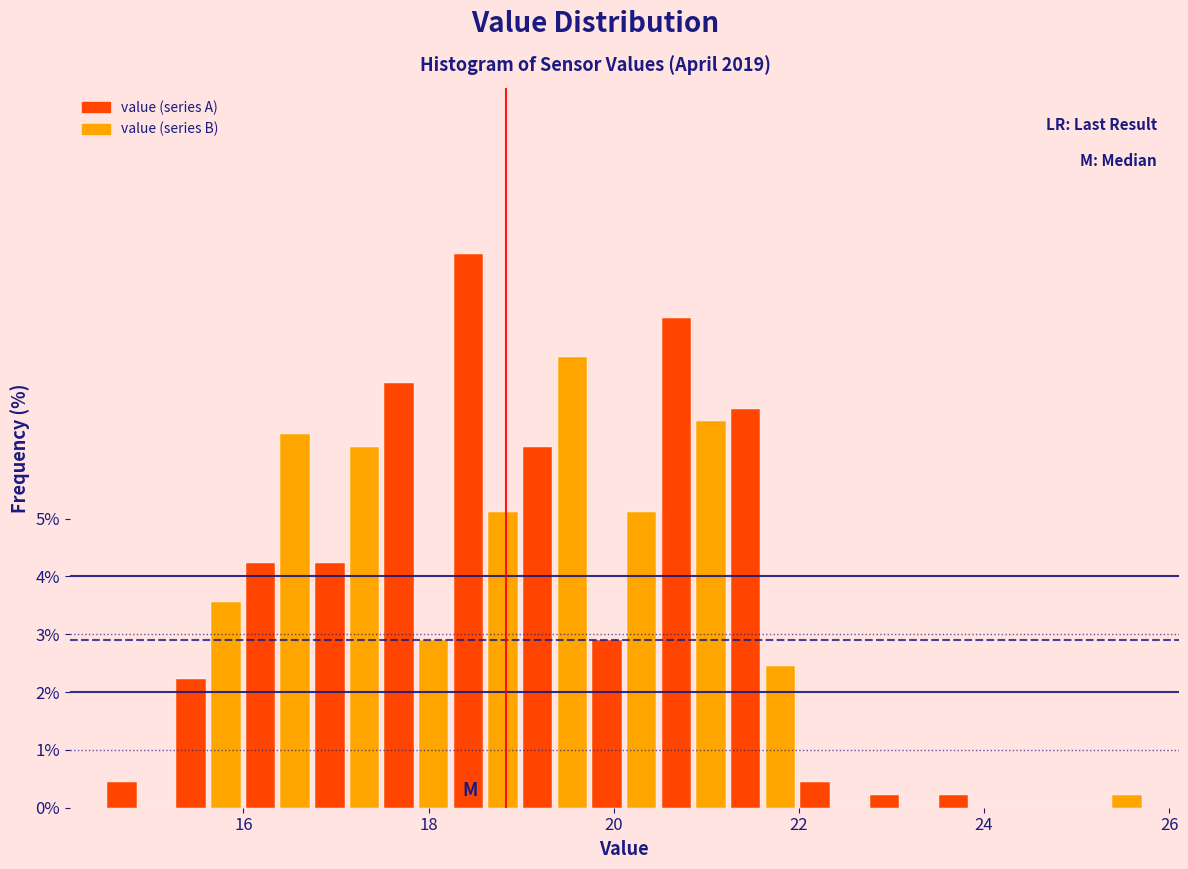

Around what value on the x-axis is the tallest bar? Give the approximate position of its centre, as read against the axis.

18.4